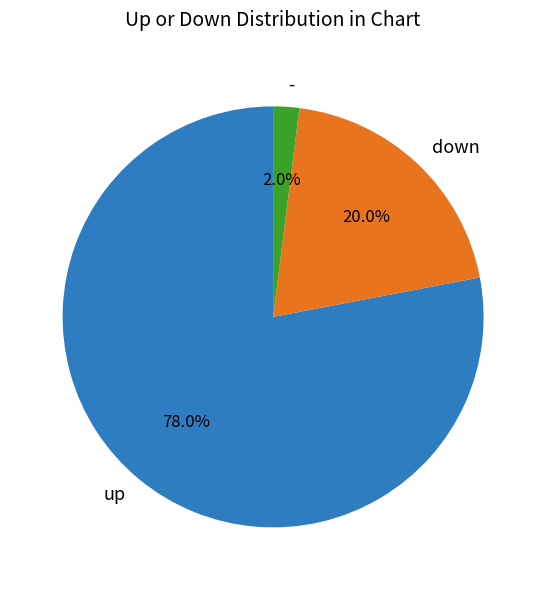

True or false: up accounts for 85% of the total.

False